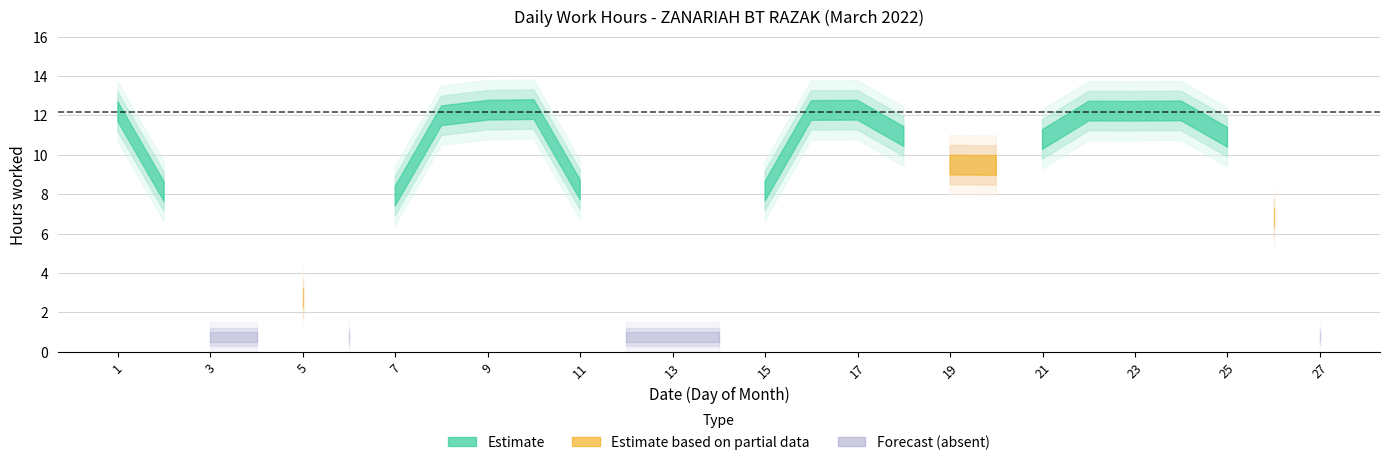

True or false: Low Hours and Low Hours Upper cross at least once.

False